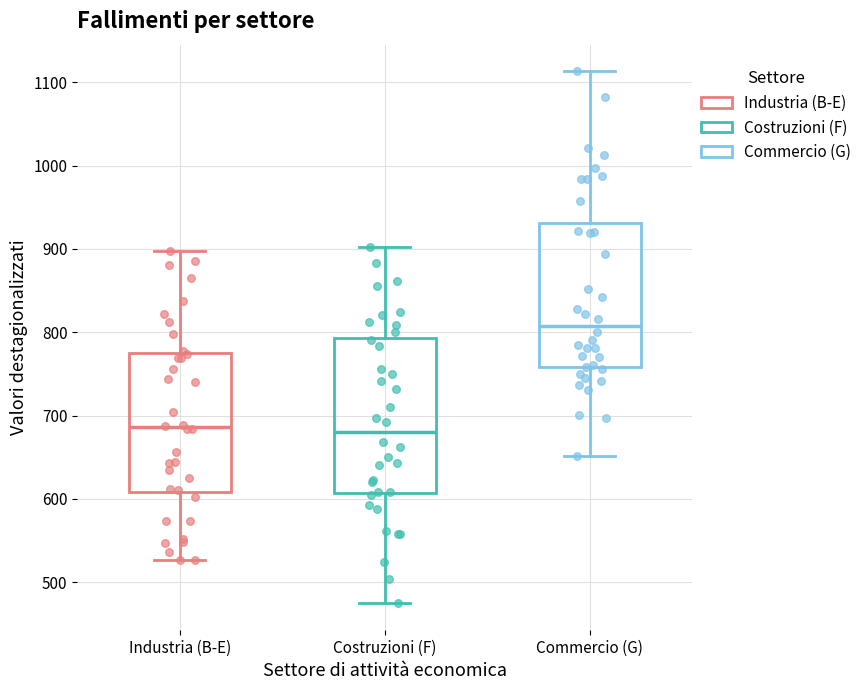

Reading left to right, read every box against the y-axis: the position of its median line, the range the box covers, and the ends of its whiskers. The values are not printed on the chart, so give them approximately, as read against the axis.

Industria (B-E): median 690, box 610 to 780, whiskers 530 to 900
Costruzioni (F): median 680, box 610 to 790, whiskers 470 to 900
Commercio (G): median 810, box 760 to 930, whiskers 650 to 1110